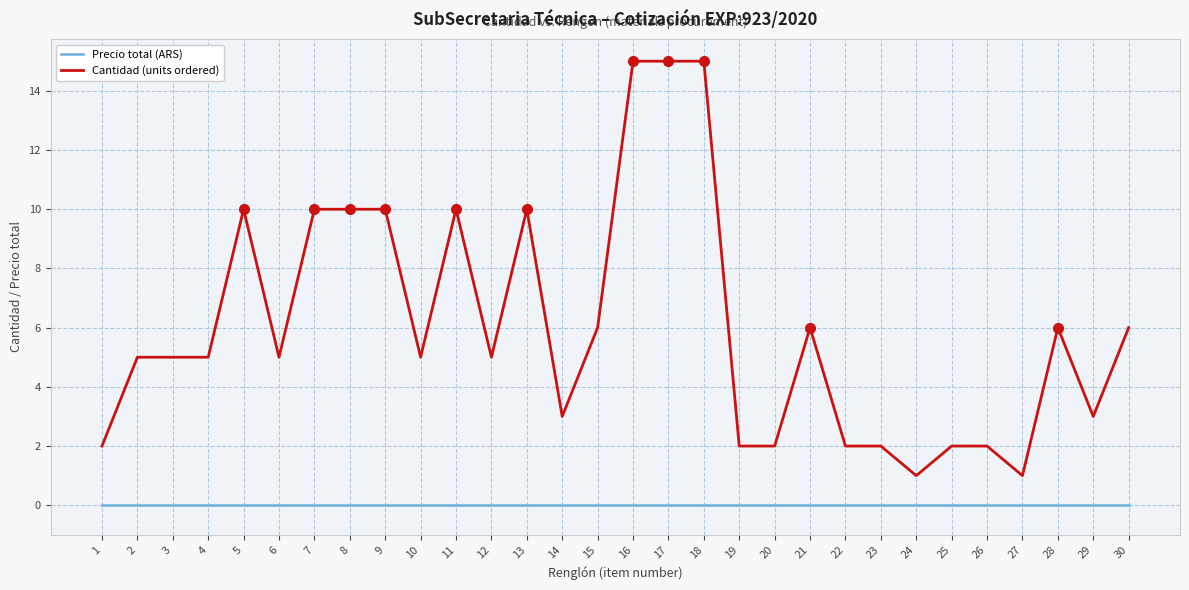

Reading left to right, what are all the values shown in this chart?

Precio total (ARS): 1=0	2=0	3=0	4=0	5=0	6=0	7=0	8=0	9=0	10=0	11=0	12=0	13=0	14=0	15=0	16=0	17=0	18=0	19=0	20=0	21=0	22=0	23=0	24=0	25=0	26=0	27=0	28=0	29=0	30=0
Cantidad (units ordered): 1=2	2=5	3=5	4=5	5=10	6=5	7=10	8=10	9=10	10=5	11=10	12=5	13=10	14=3	15=6	16=15	17=15	18=15	19=2	20=2	21=6	22=2	23=2	24=1	25=2	26=2	27=1	28=6	29=3	30=6